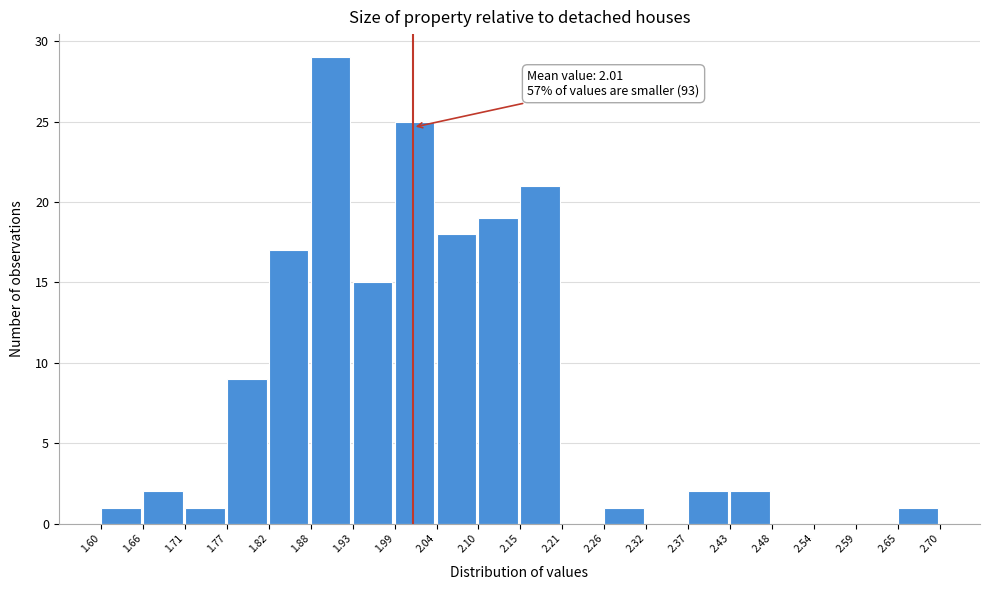

Which range on the x-axis has the tallest bar?

1.88 to 1.93